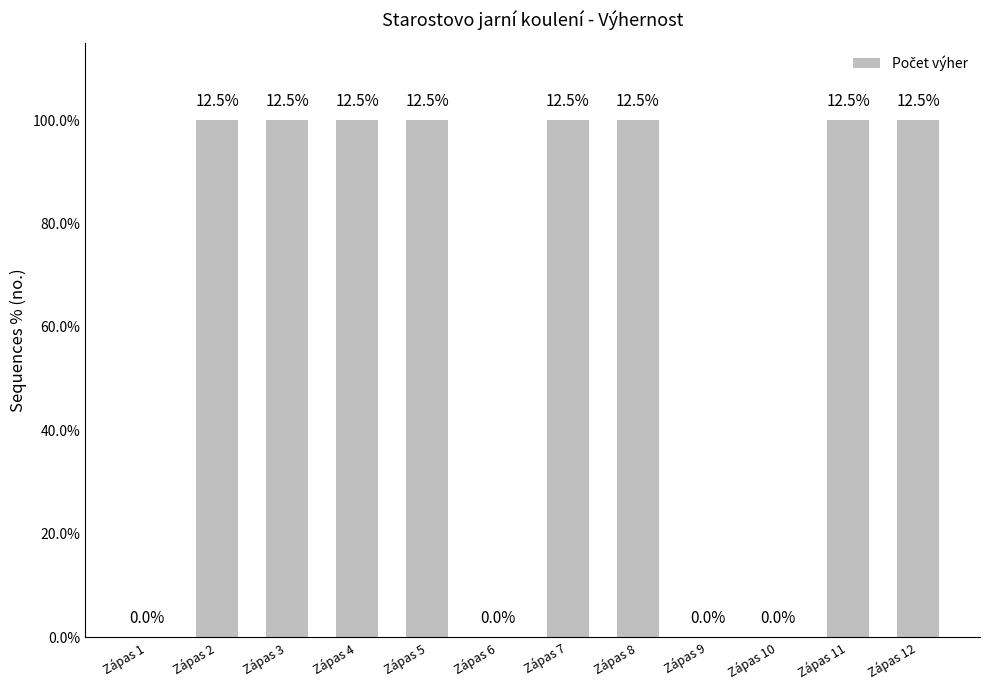

Rank the categories by value from lowest to highest.

Zápas 1, Zápas 6, Zápas 9, Zápas 10, Zápas 2, Zápas 3, Zápas 4, Zápas 5, Zápas 7, Zápas 8, Zápas 11, Zápas 12